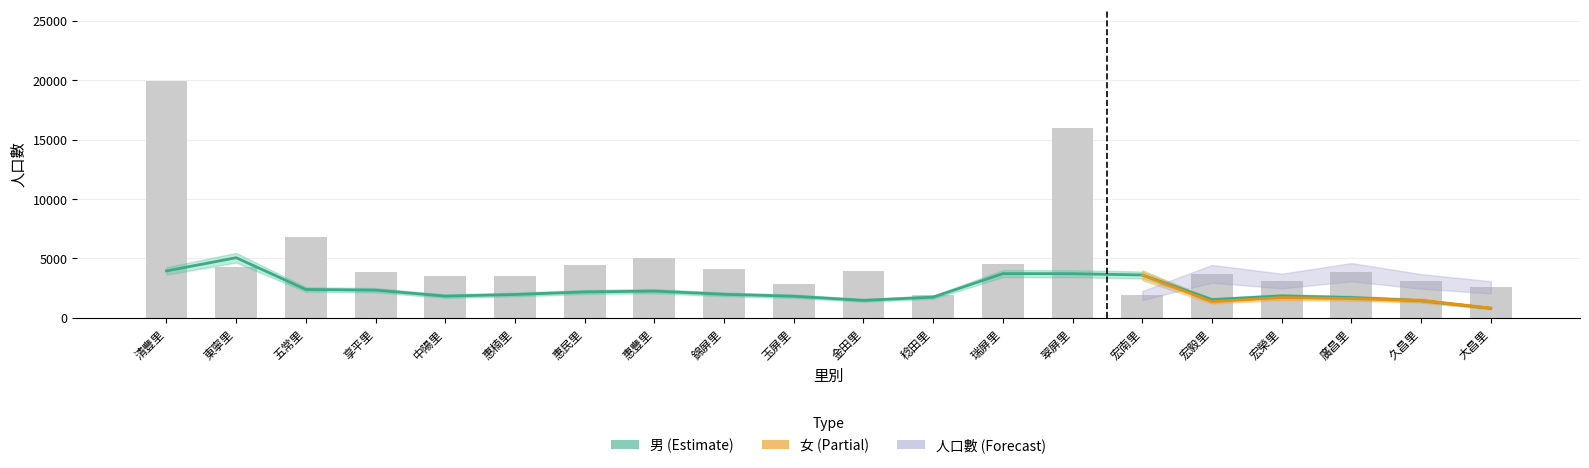

What is the spread (max minus min) of values at 宏南里?

986